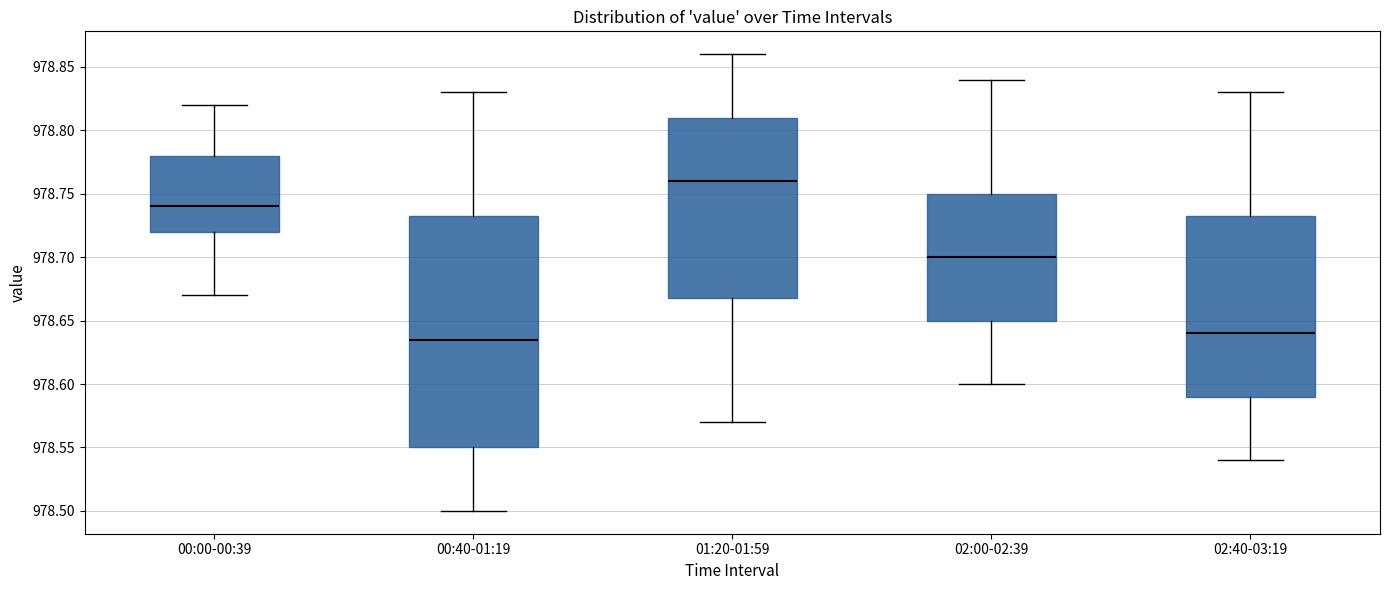

Which box's median line is the highest?

01:20-01:59